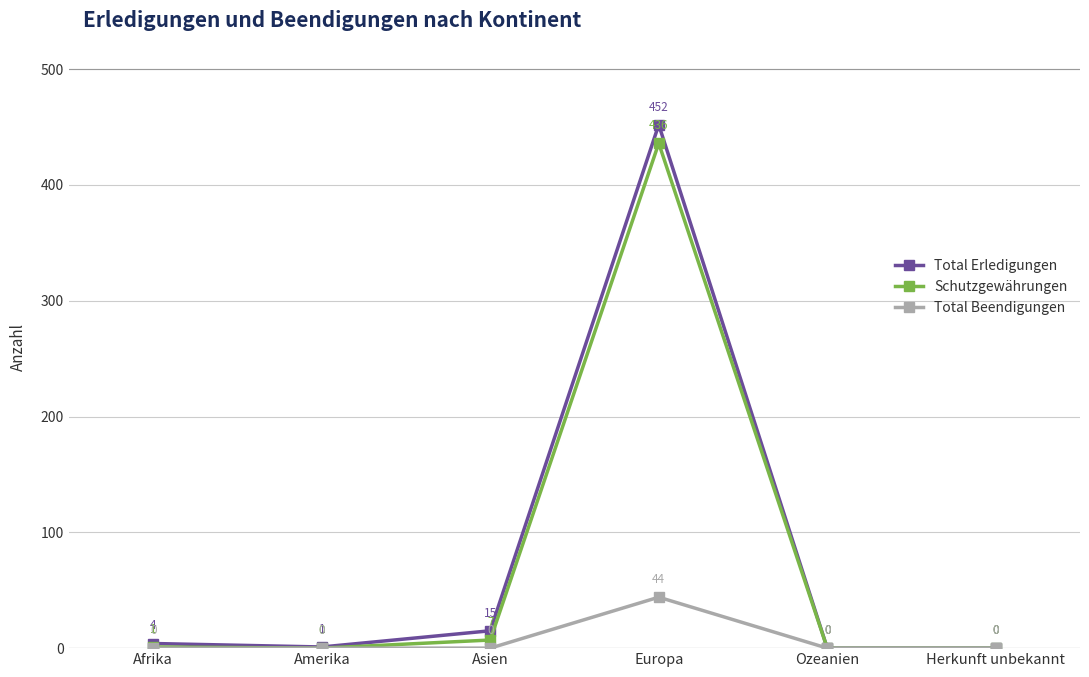

How many lines are shown in the chart?

3